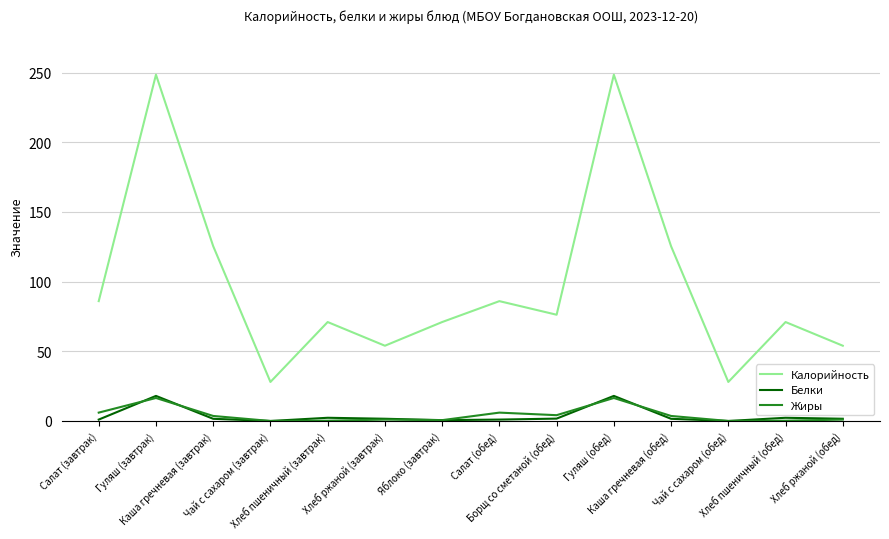

Which series has the largest range (max minus min)?

Калорийность